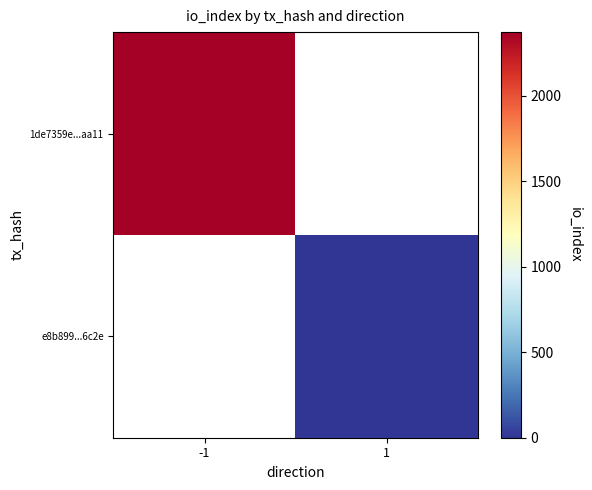

At which label does 1de7359e...aa11 reach its peak?

-1